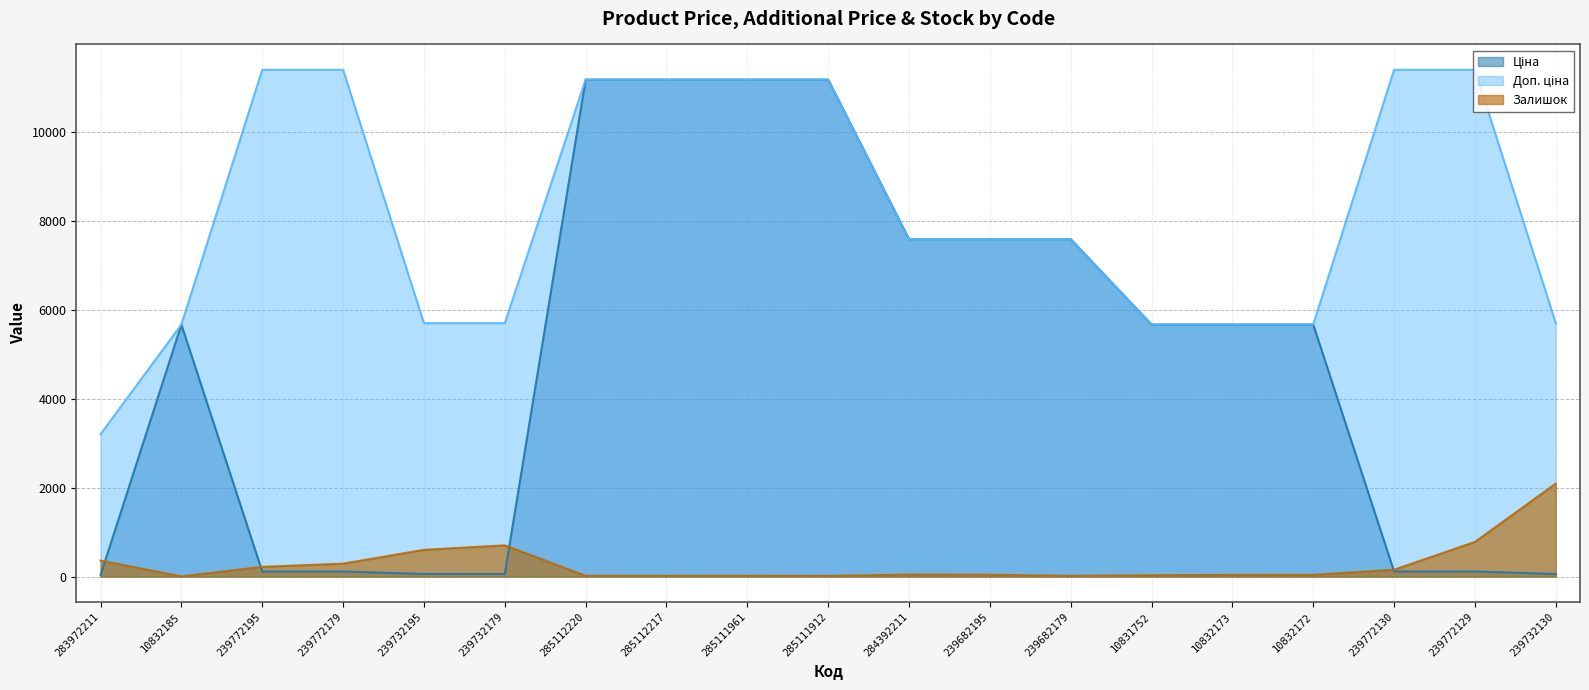

How many lines are shown in the chart?

3